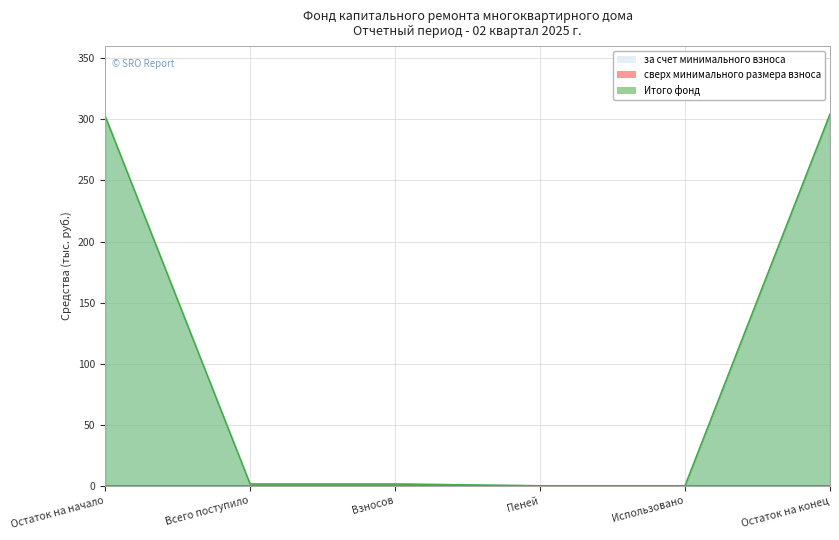

Reading left to right, transcribe all the data shown in this chart.

за счет минимального взноса: 302.8	1.5	1.5	0.0	0.0	304.2
Итого фонд: 302.8	1.5	1.5	0.0	0.0	304.2